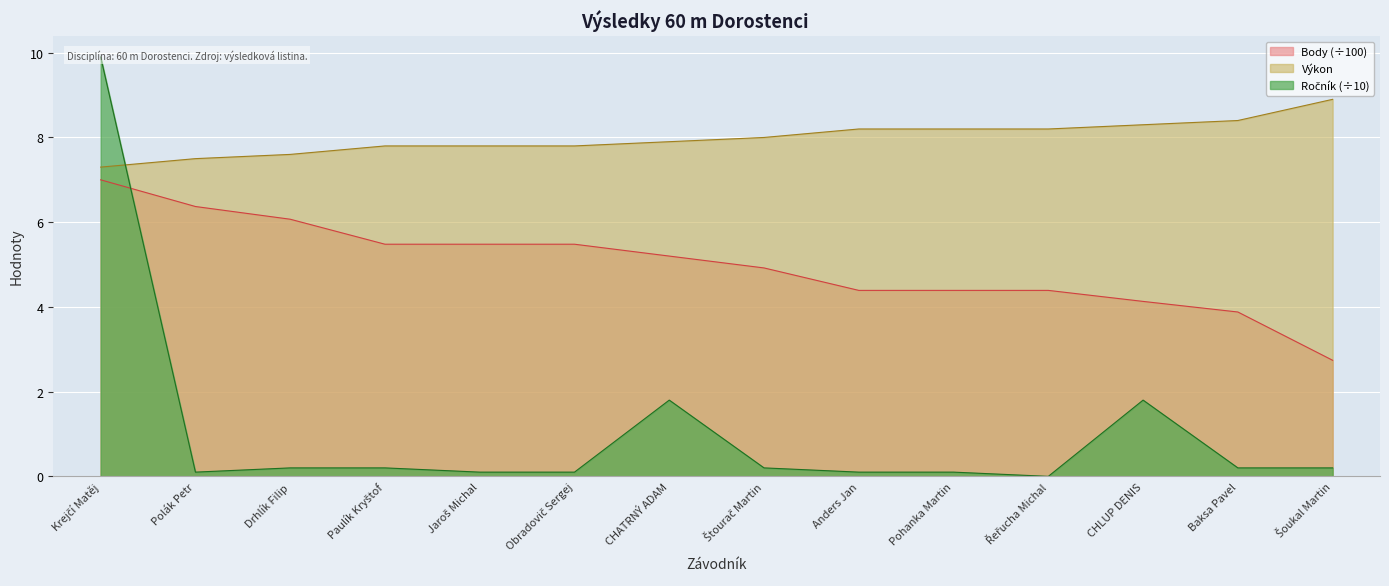

Which series has the largest total across all categories?

Výkon